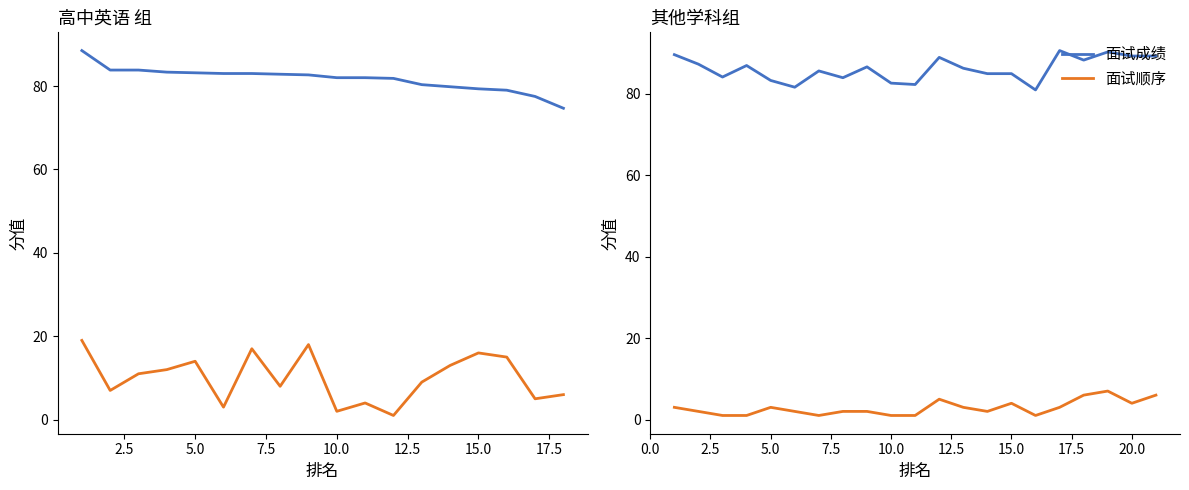

Which series has the widest spread of values?

面试成绩